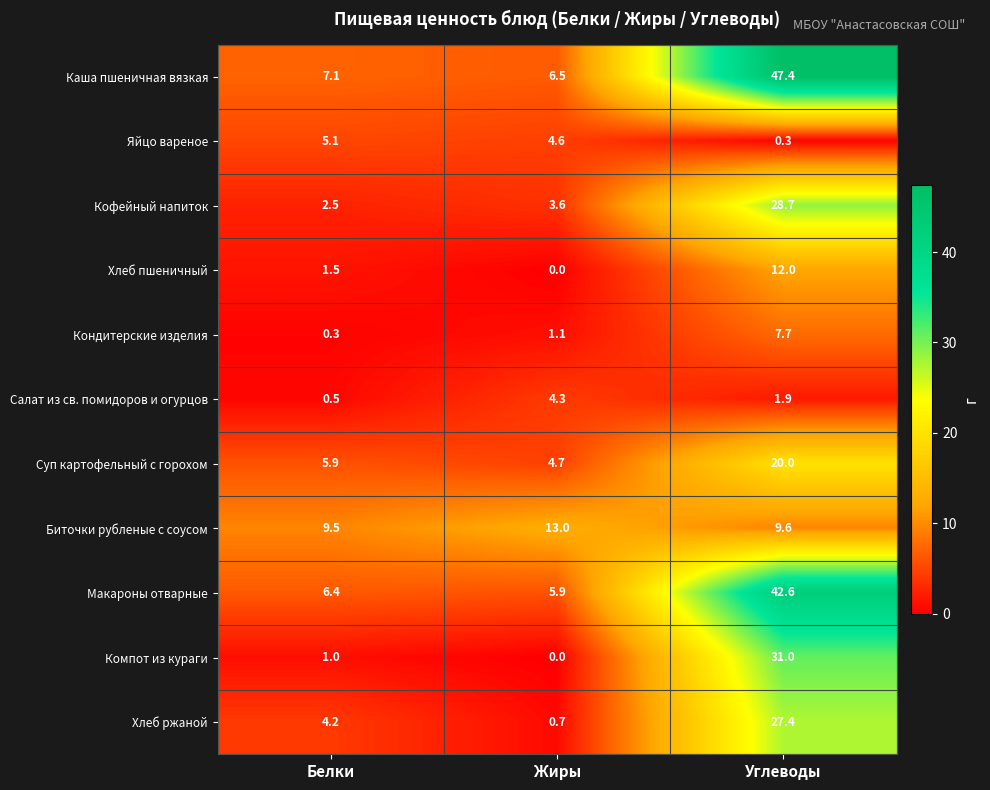

List the series in order of their peak value, lowest first.

Салат из св. помидоров и огурцов, Яйцо вареное, Кондитерские изделия, Хлеб пшеничный, Биточки рубленые с соусом, Суп картофельный с горохом, Хлеб ржаной, Кофейный напиток, Компот из кураги, Макароны отварные, Каша пшеничная вязкая